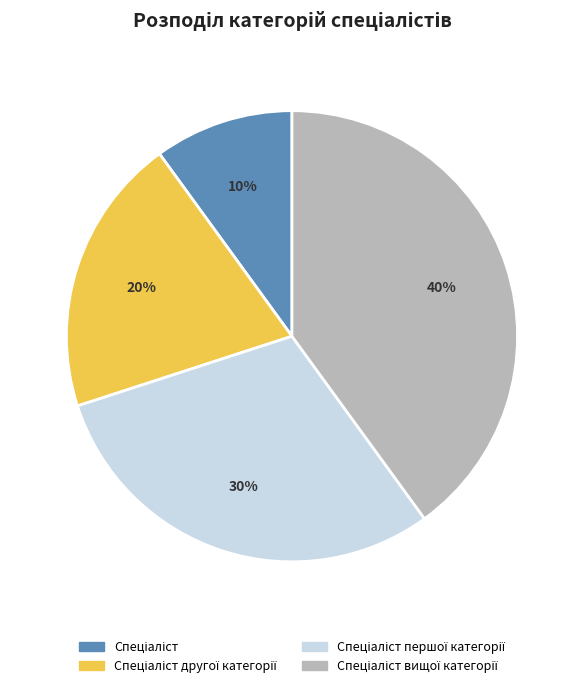

Does any single category account for the majority?

No